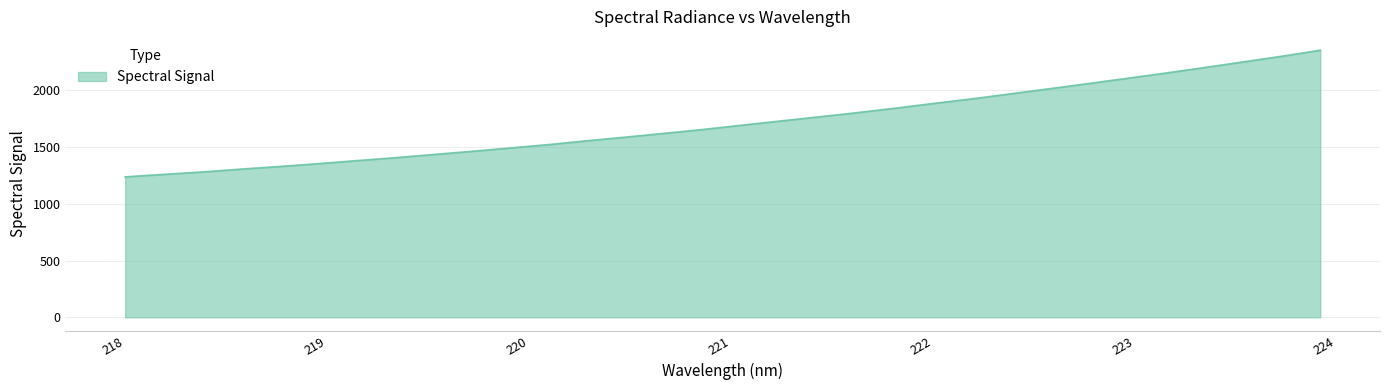

What is the difference between the maximum and minimum values?

1116.1